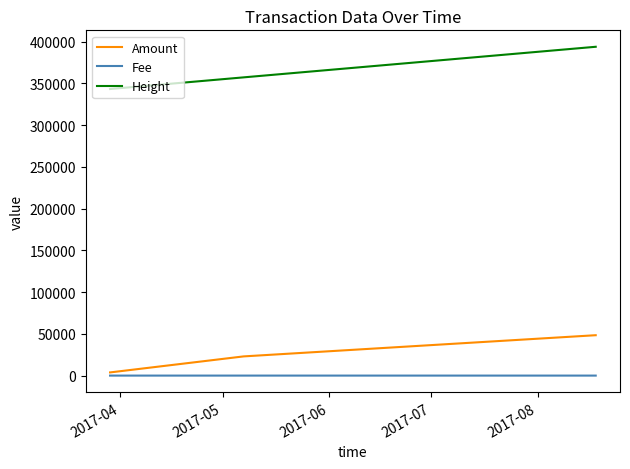

How many lines are shown in the chart?

3